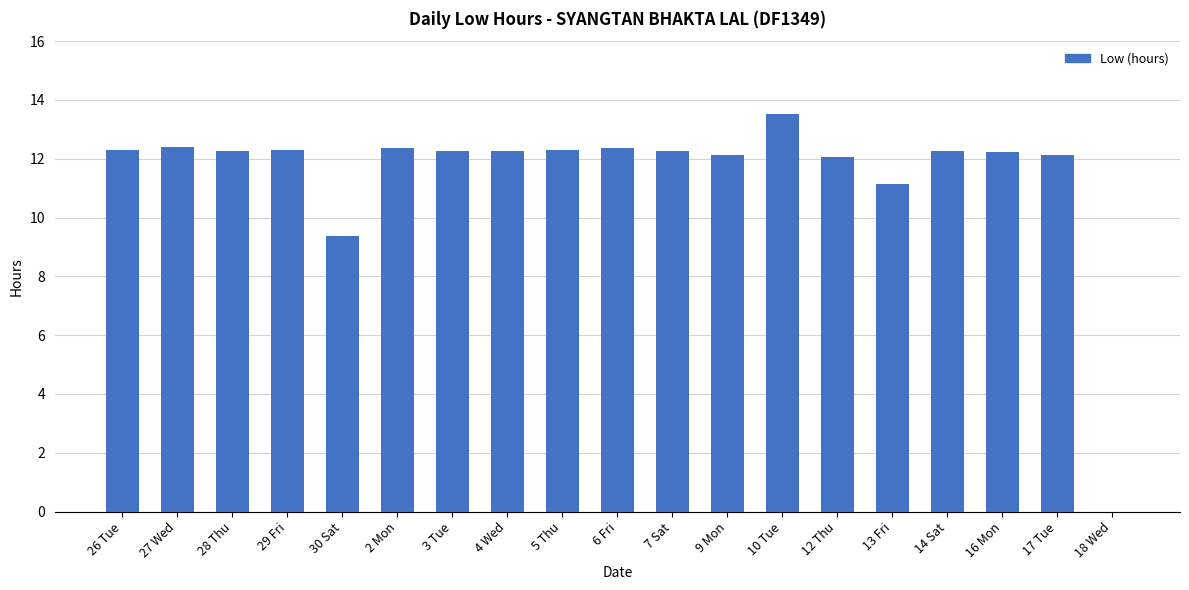

Where is the data nearest to the value 6?

30 Sat